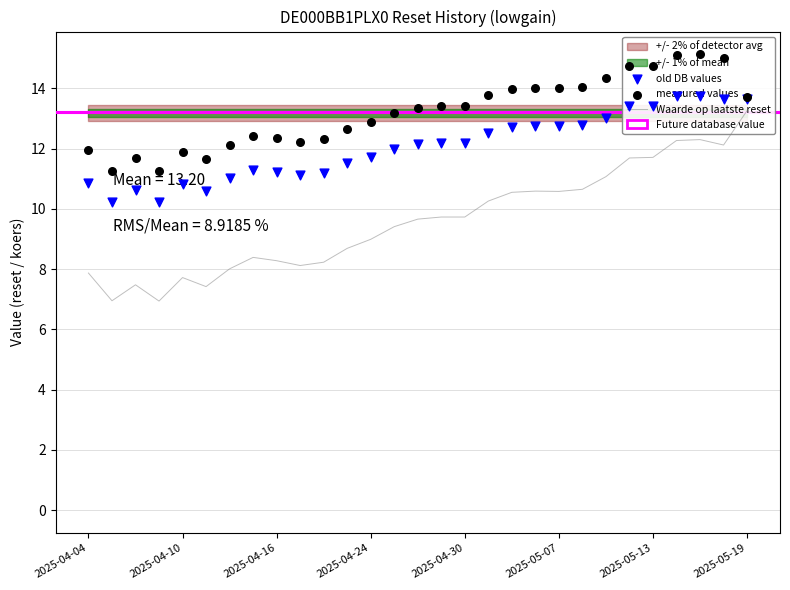

Which series reaches the minimum Y coordinate?

Waarde op laatste reset